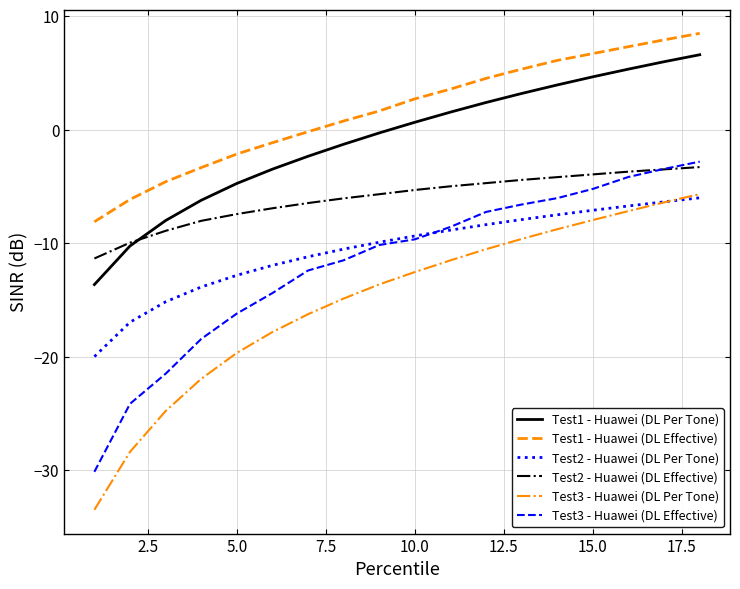

What is the difference between the maximum and second lowest values in the Test3 - Huawei (DL Per Tone) series?

22.7